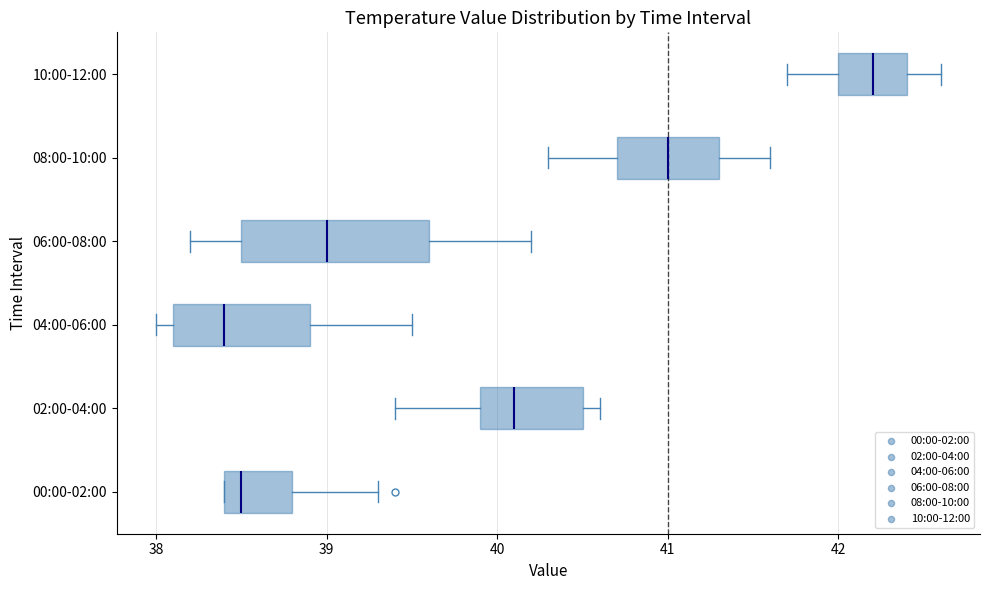

Comparing the boxes themselves (not the whiskers), which one is the widest?

06:00-08:00